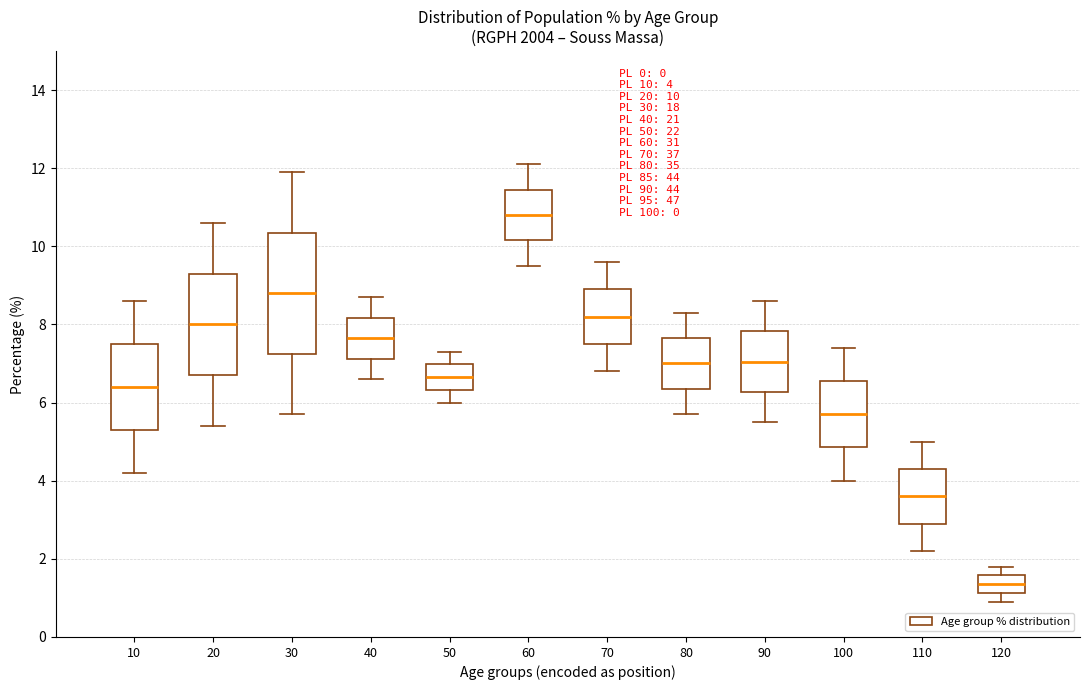

Which box has the lowest median line?

120